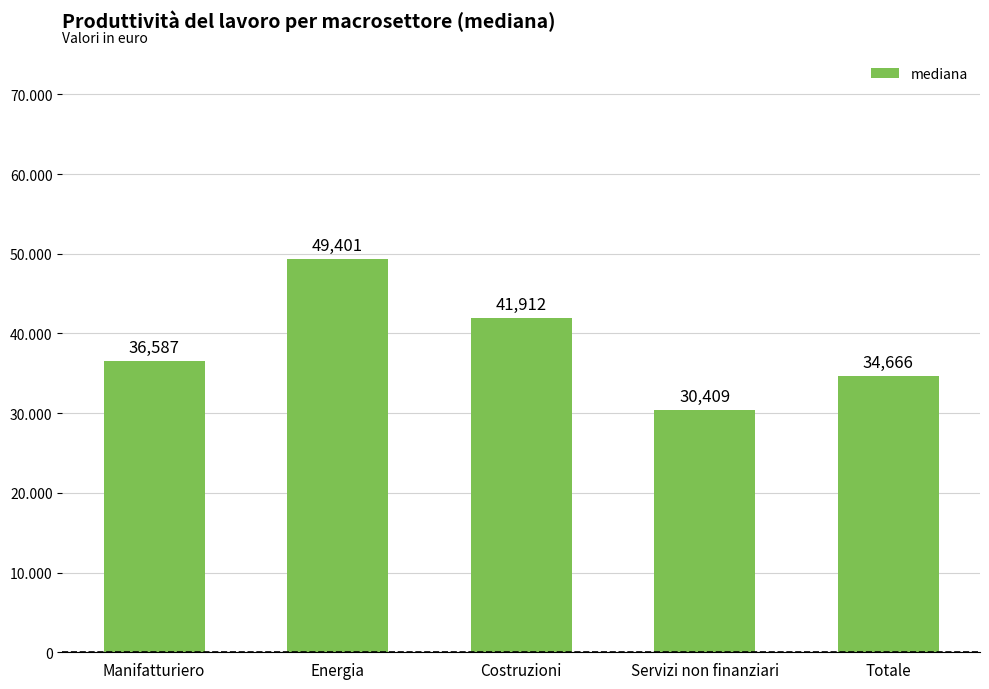

Which has a higher value, Energia or Totale?

Energia